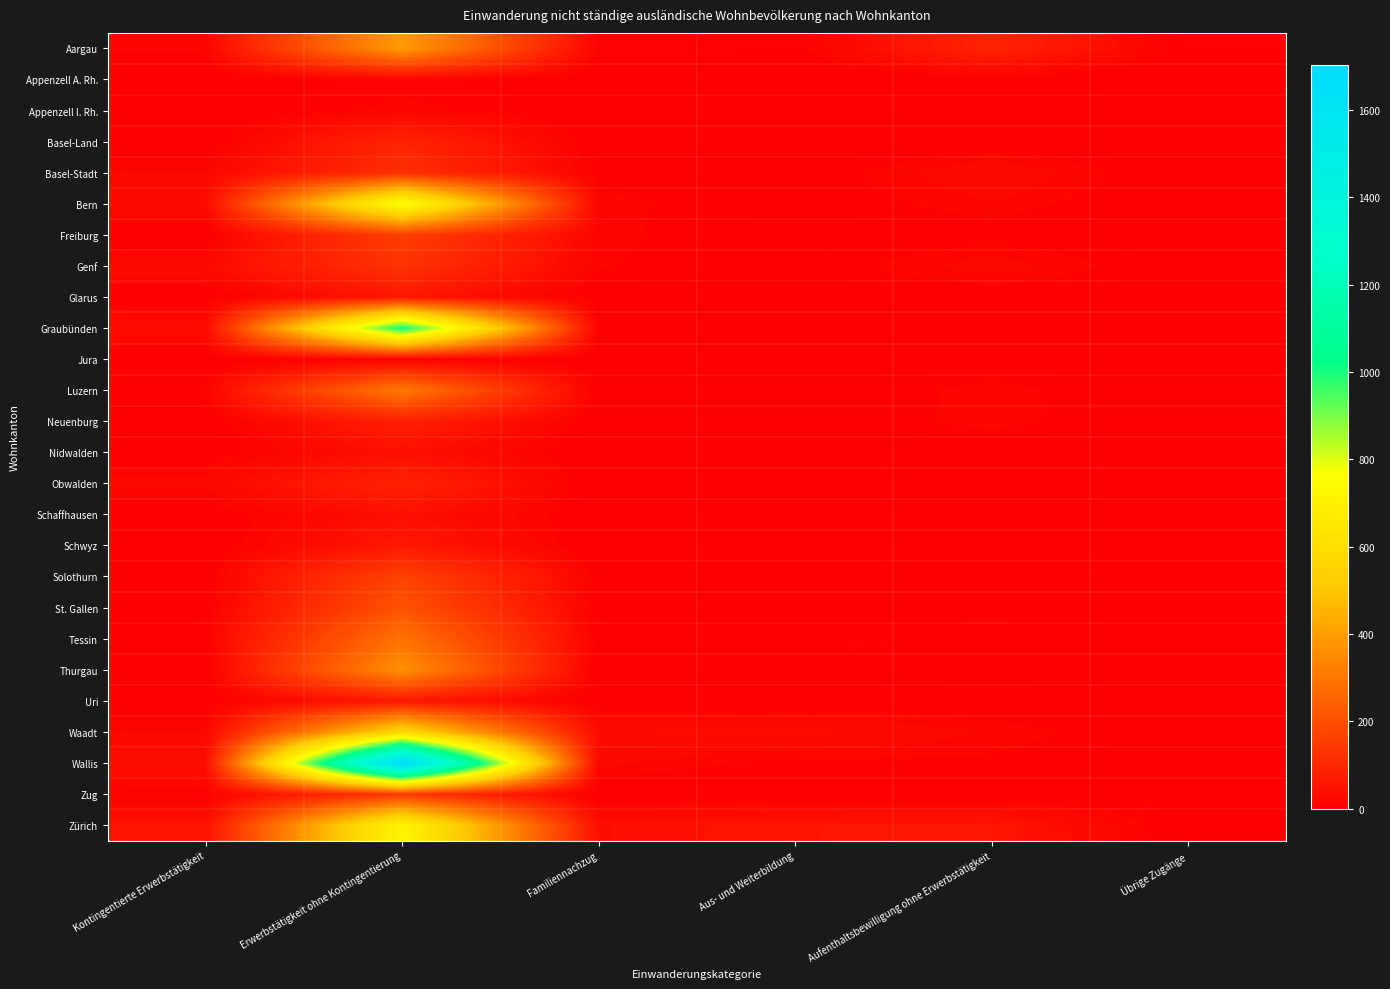

What is the difference between the highest and lowest values at Aus- und Weiterbildung?

53